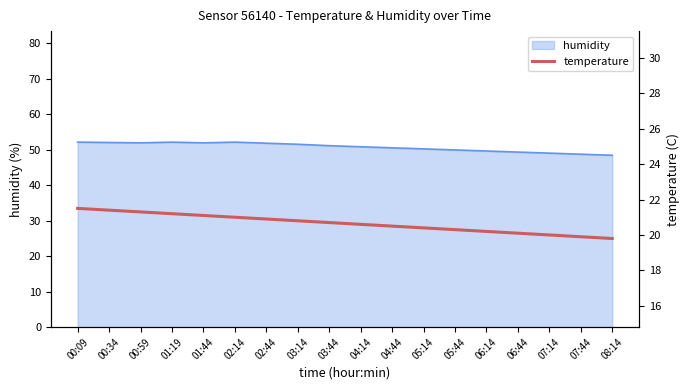

Is it true that humidity equals 25.7 at 06:14?

False